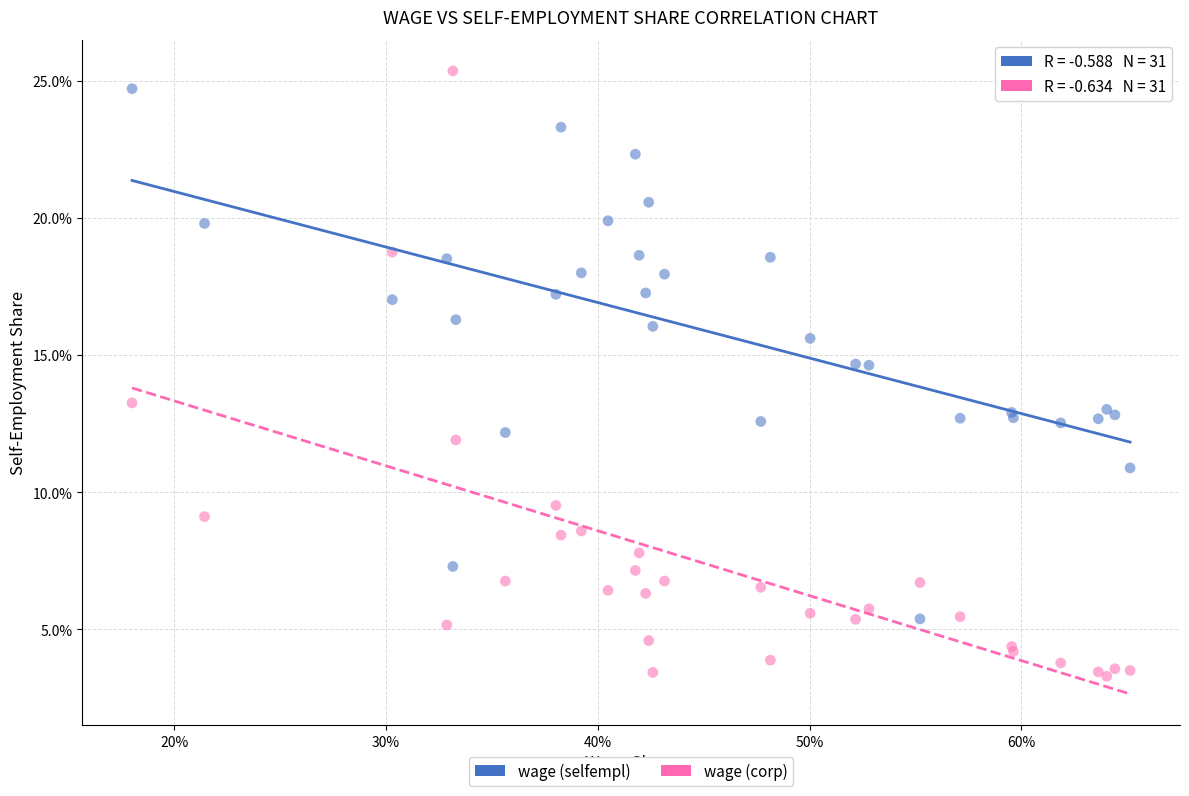

Which series reaches the minimum Y coordinate?

wage (corp)